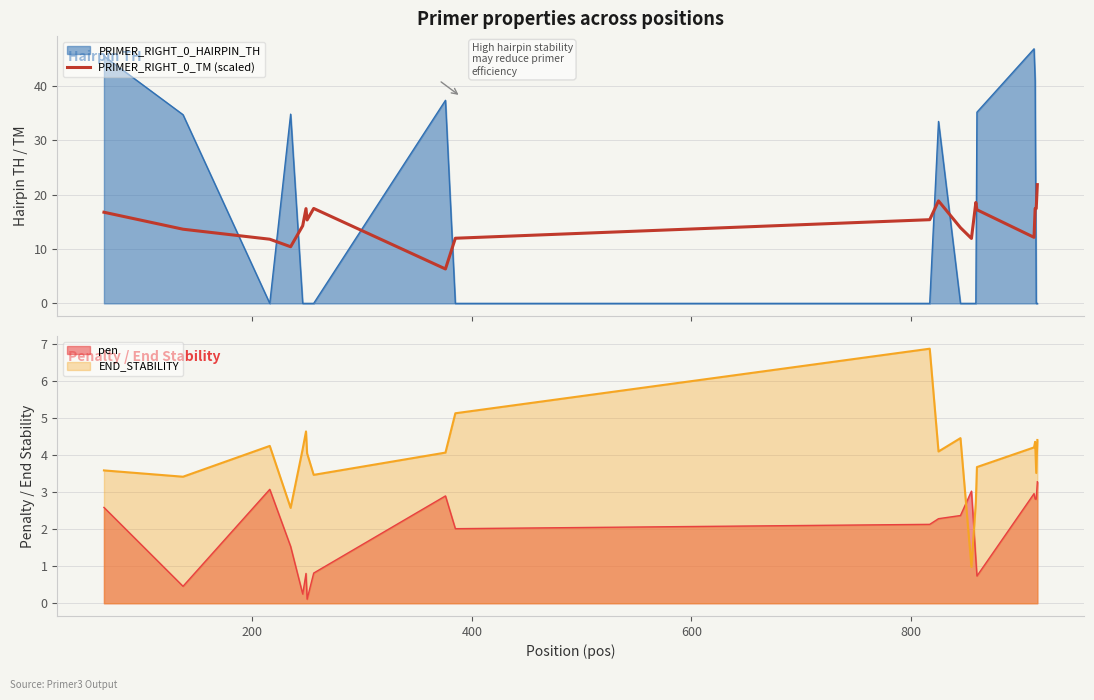

What is the value of the 17th point from the left?

12.1